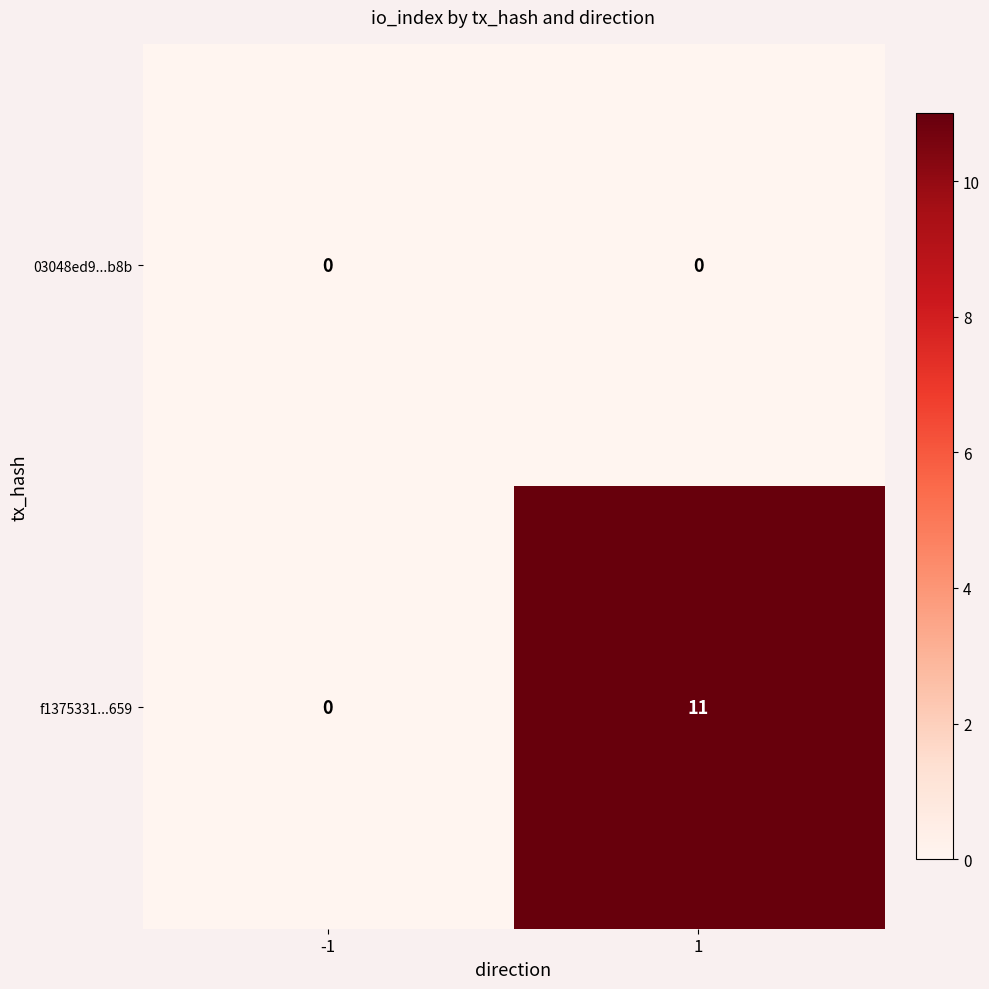

List the labels in order of f1375331...659 value, largest first.

1, -1